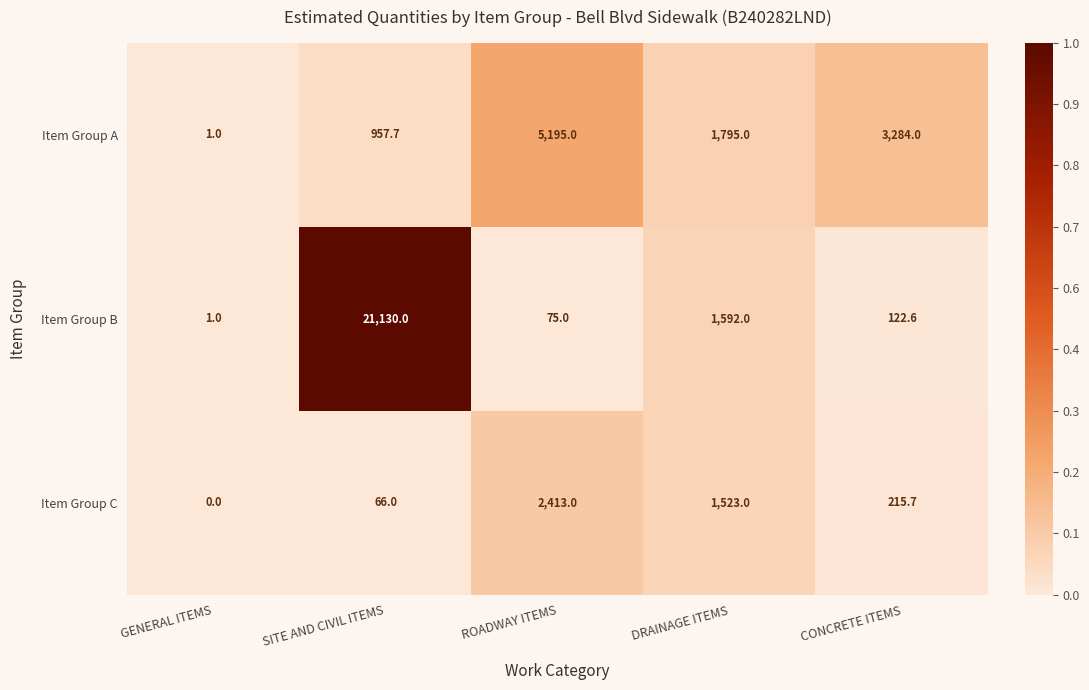

What is the average value of the Item Group C series?

843.5